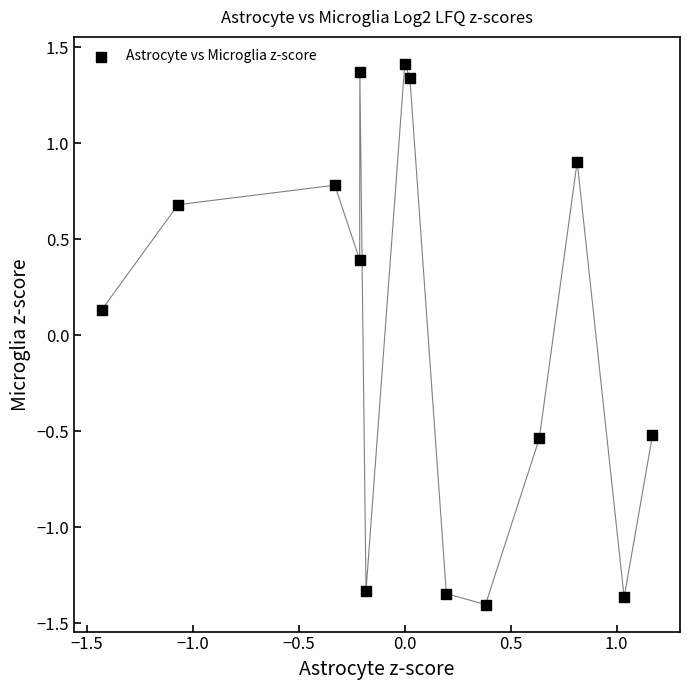

What is the range of Y values (max minus min)?

2.8